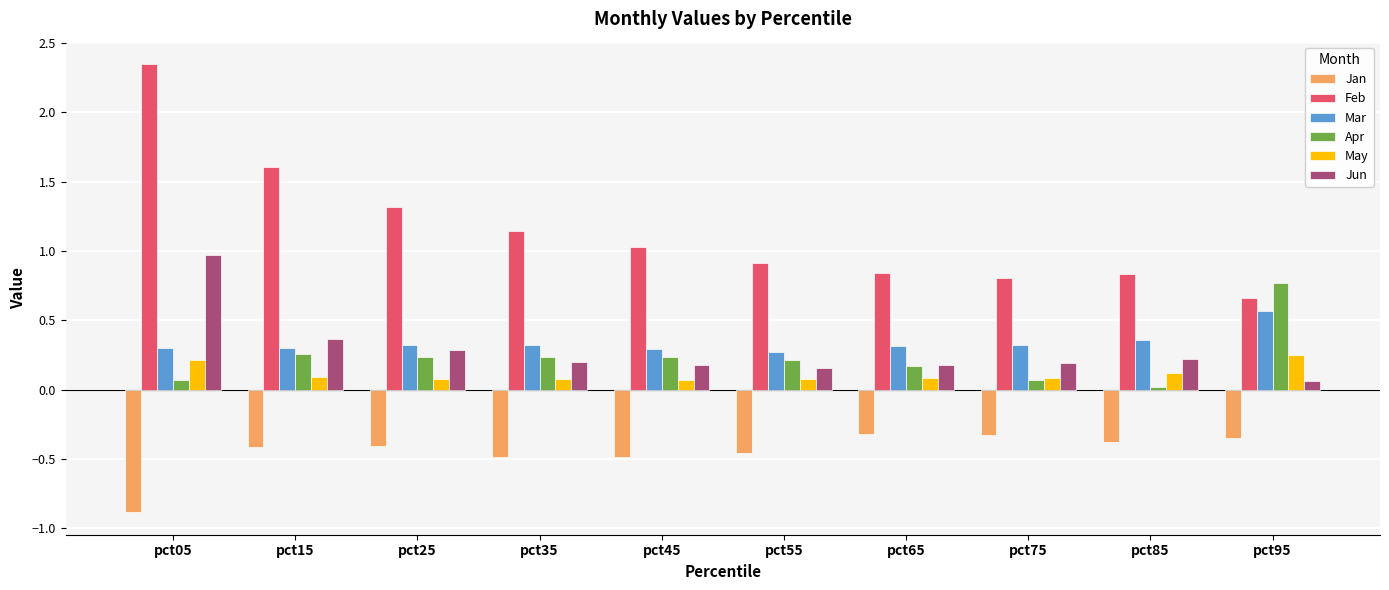

What is the value of the Feb bar at the 5th from the left?

1.0